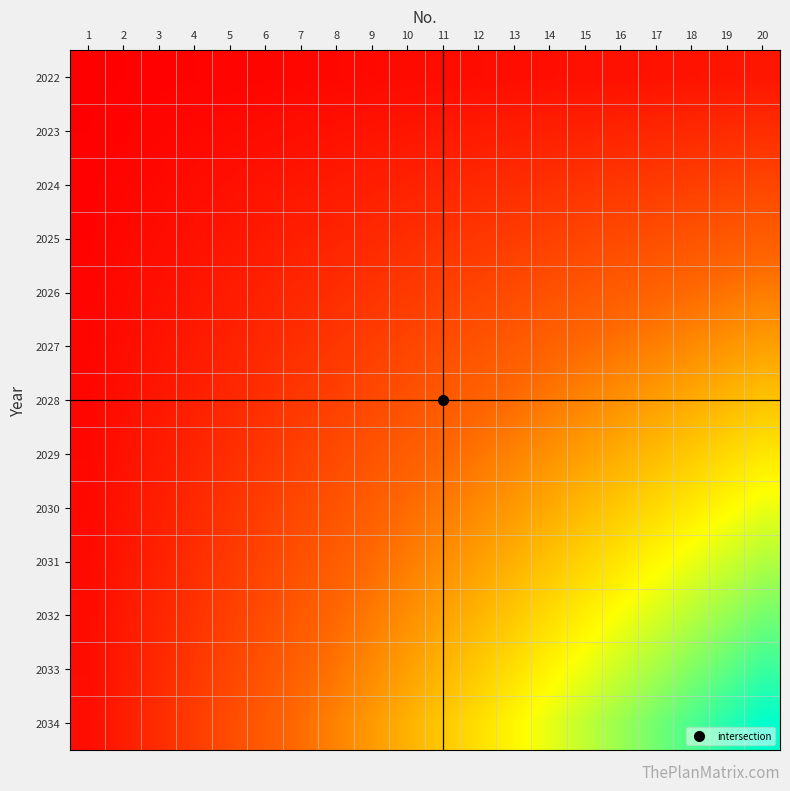

Rank the series by their maximum value, from highest to lowest.

2034, 2033, 2032, 2031, 2030, 2029, 2028, 2027, 2026, 2025, 2024, 2023, 2022